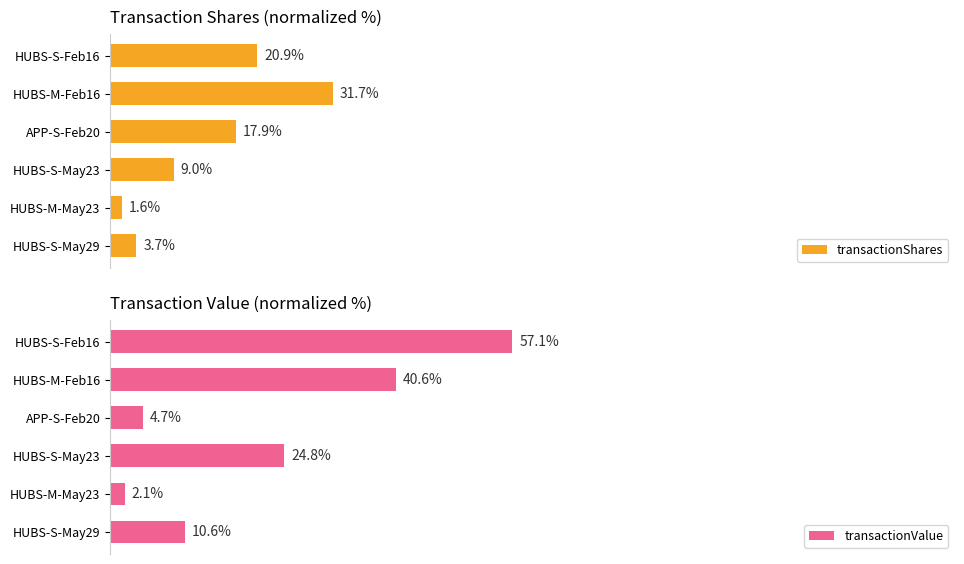

What are all the series names shown in the legend?

transactionShares, transactionValue